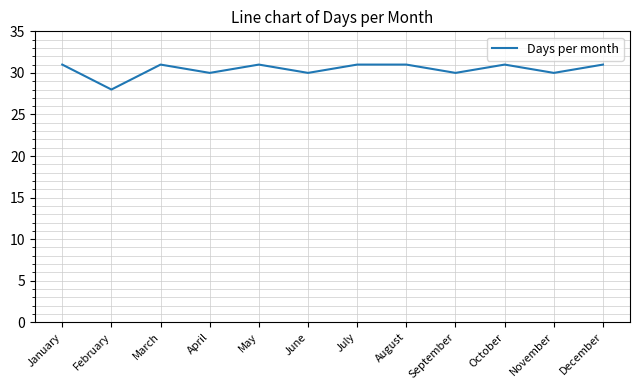

What is the ratio of the value at August to the value at October?

1.0